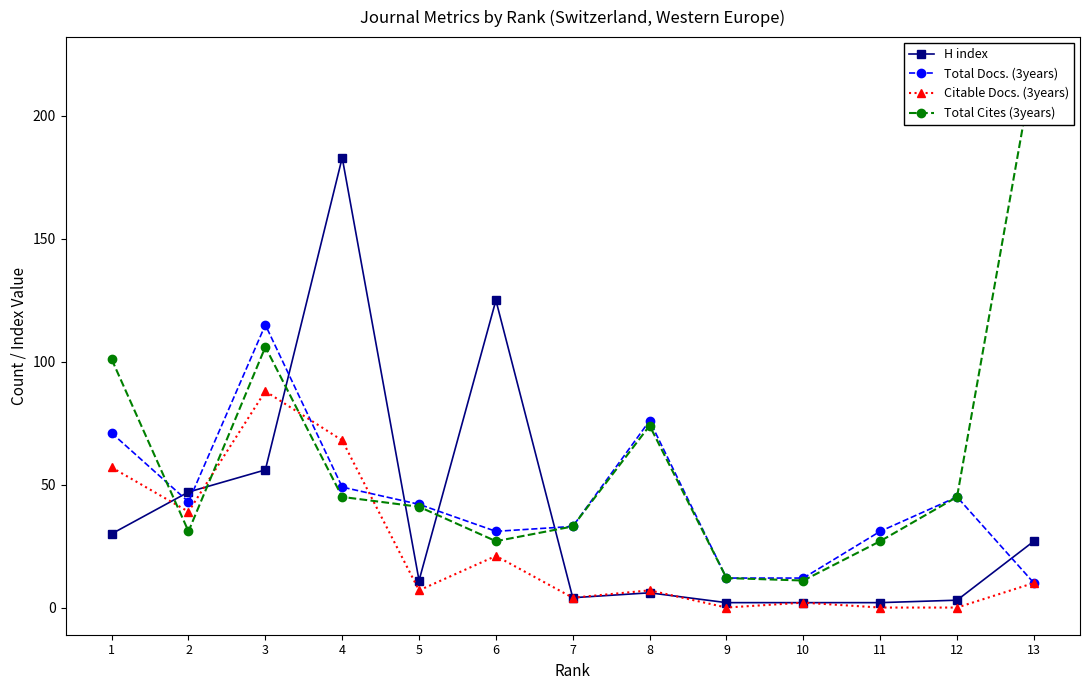

Read the Total Docs. (3years) value at 7.

33